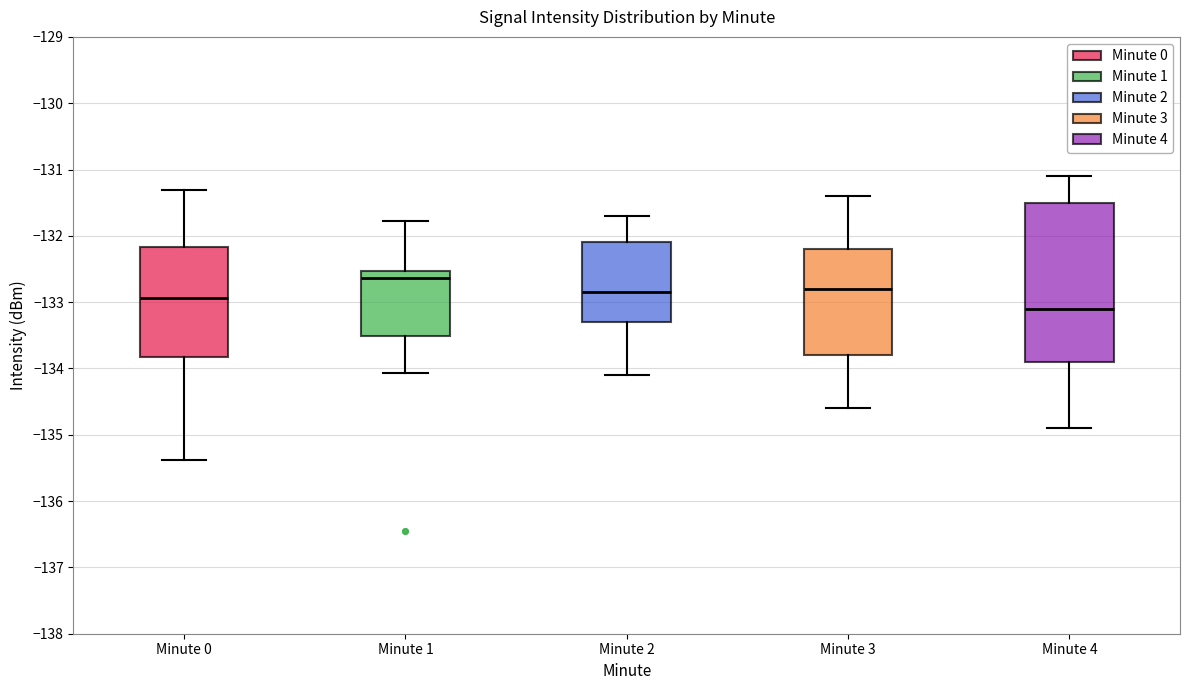

Which box's median line is the highest?

Minute 1